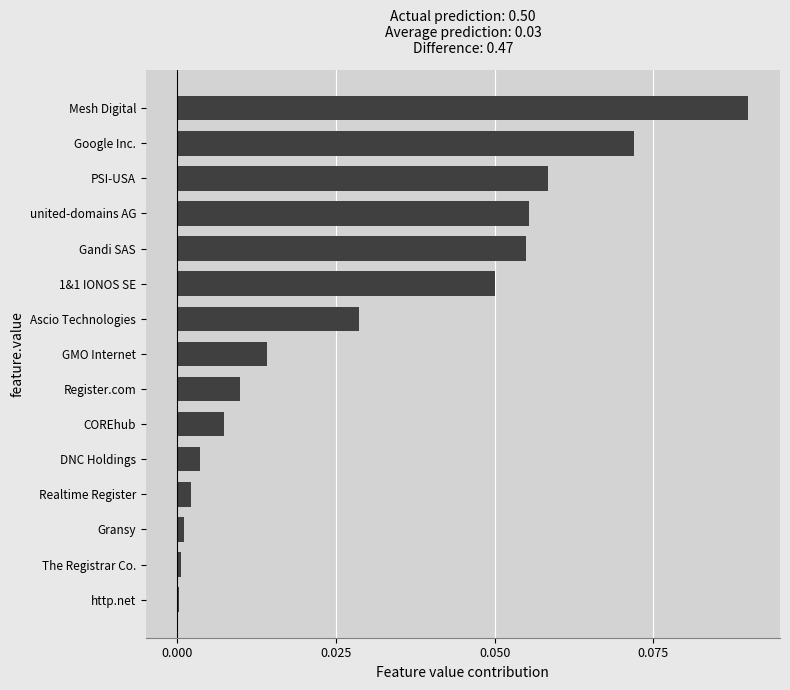

Which category has the highest value across all series?

Mesh Digital